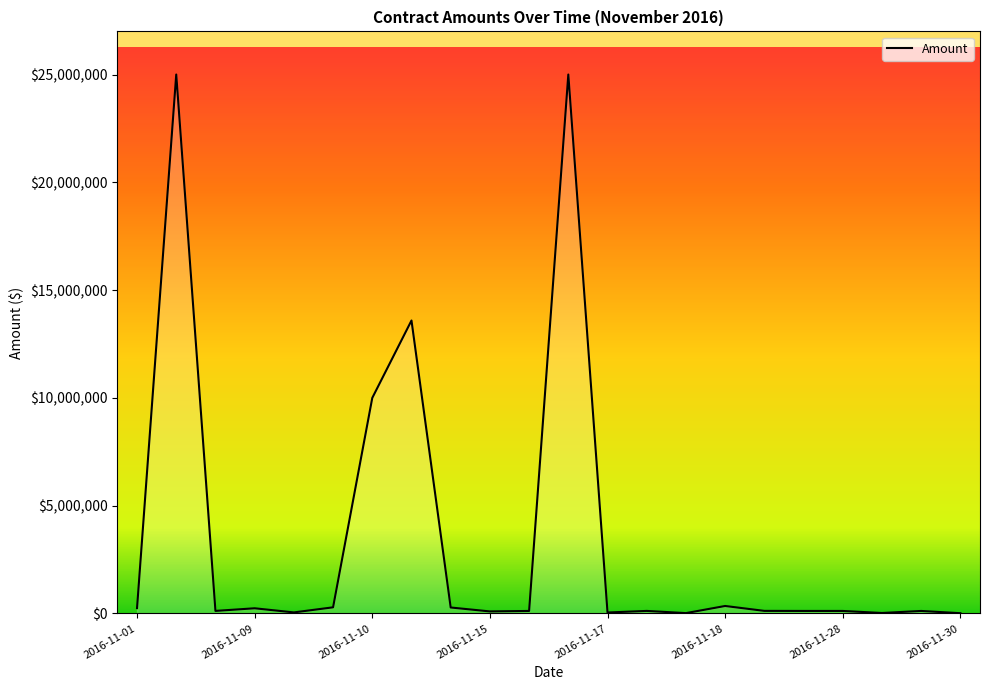

True or false: there are more than 0 points higher than both neighbors.

True